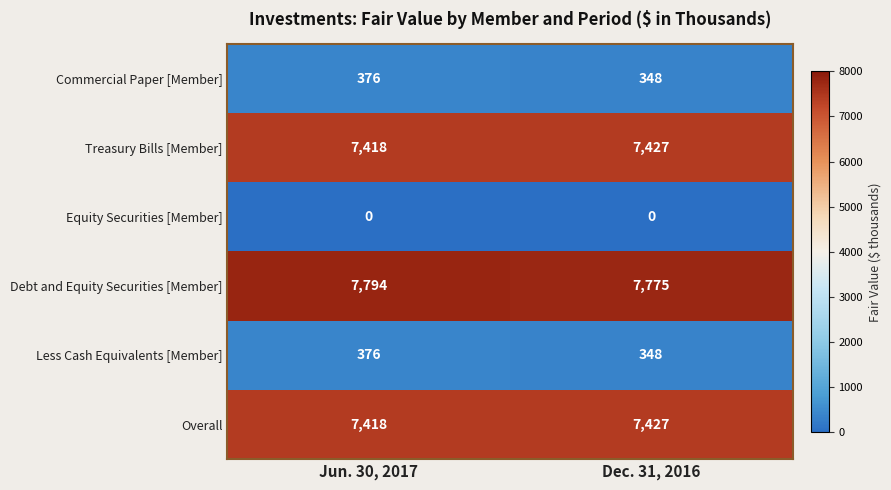

What is the maximum value shown in the chart?

7794